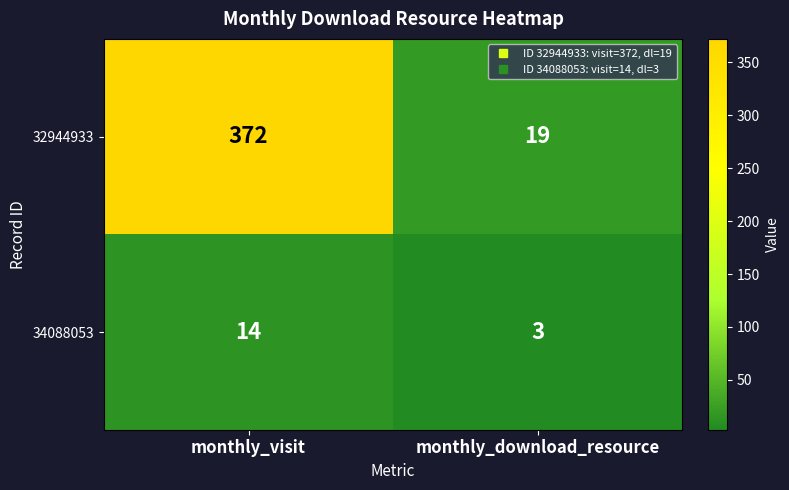

Where is 32944933 nearest to the value 195?

monthly_download_resource